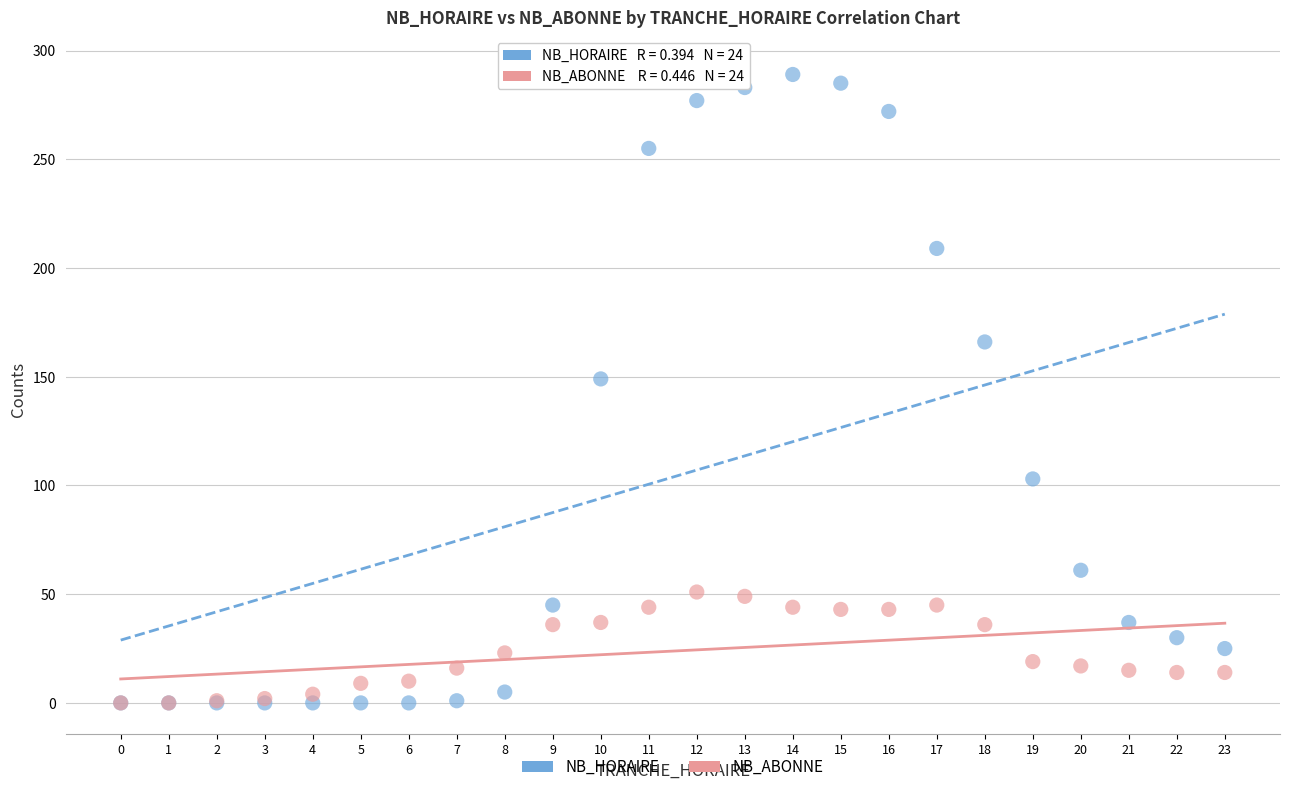

In the NB_HORAIRE series, what Y value is closest to 144?

149